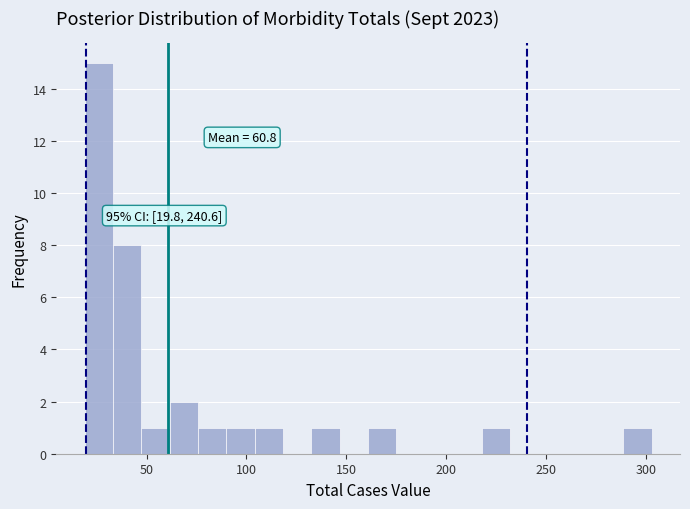

Read against the x-axis, roughly where is the centre of the tallest bar?

25